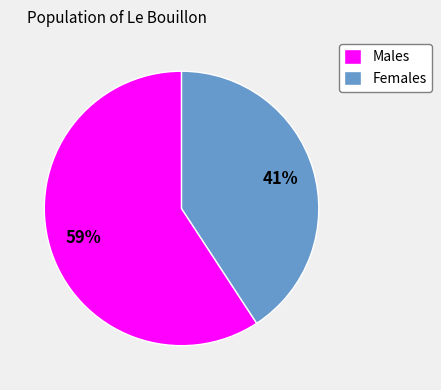

Approximately how many times larger is the value at Females compared to Males?

0.7